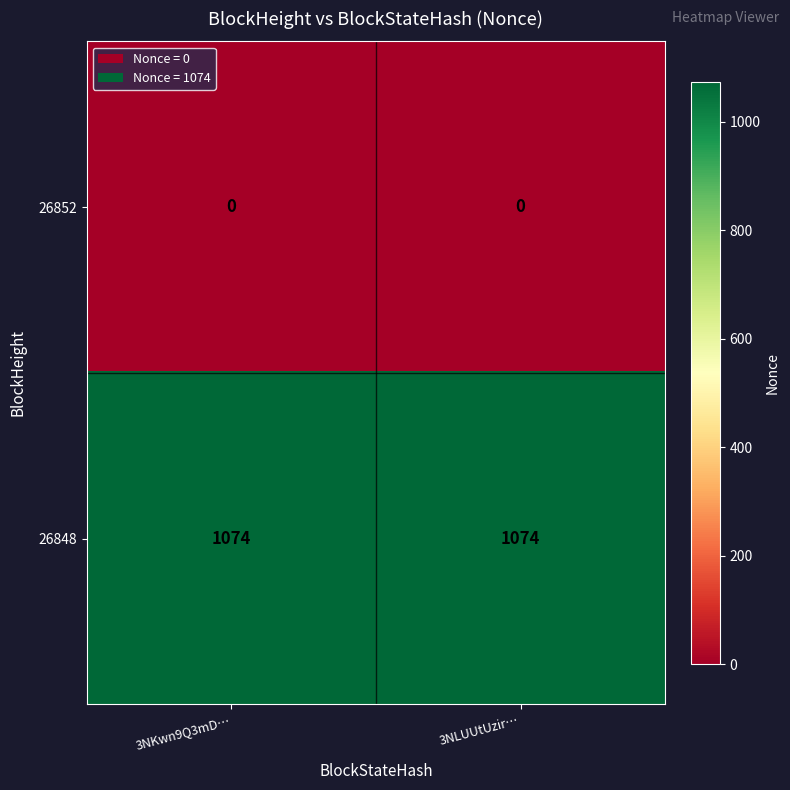

Reading left to right, transcribe all the data shown in this chart.

26852: 0	0
26848: 1074	1074